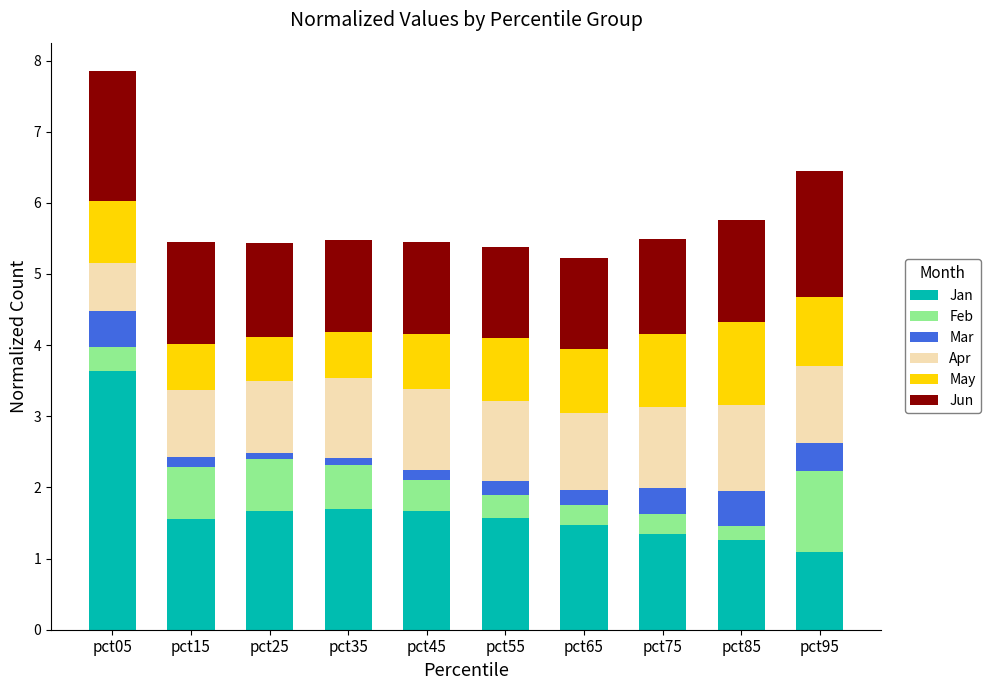

The value of Jan at pct15 is 0.9. True or false?

False